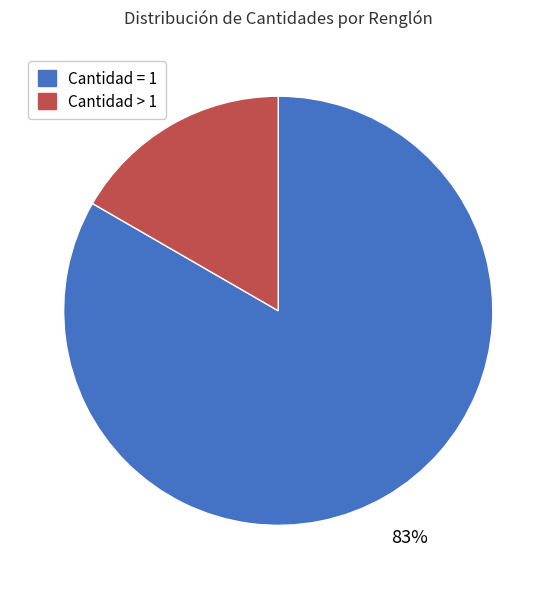

Is there any slice that represents more than half of the pie?

Yes